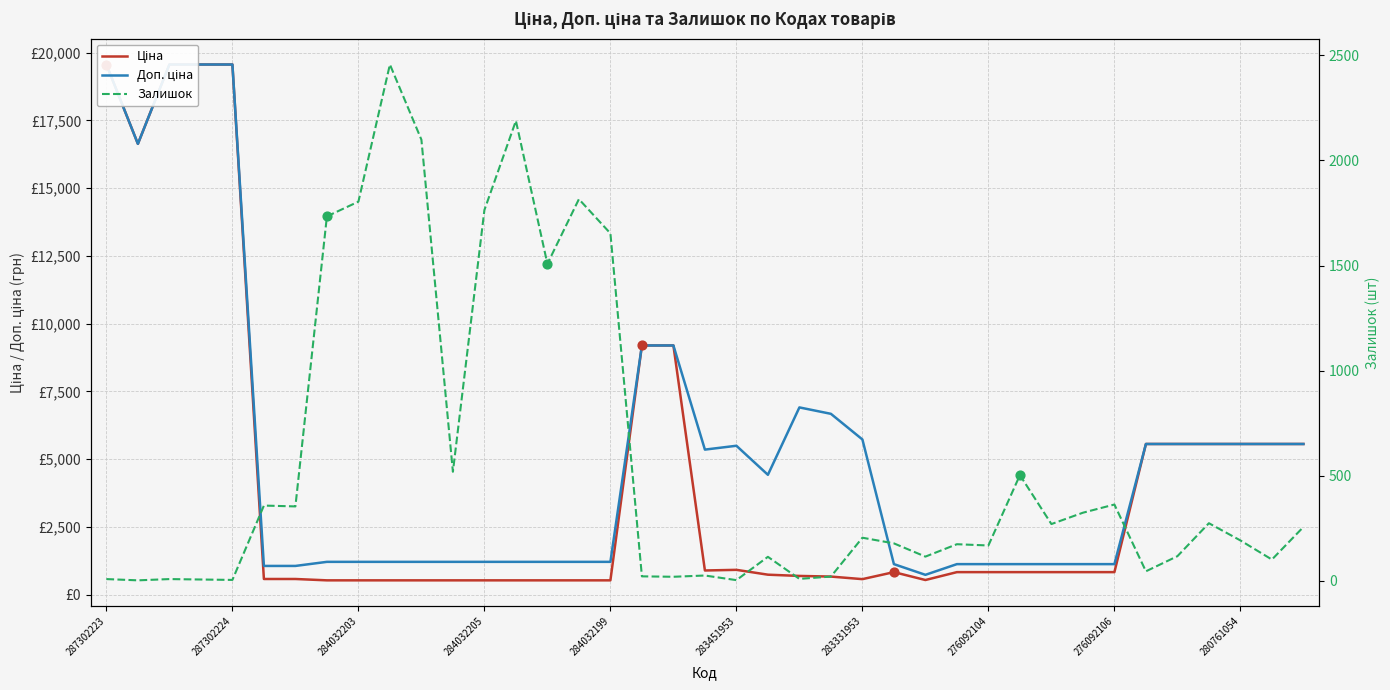

Is the value of Ціна at 27 greater than the value of Доп. ціна at 22?

No